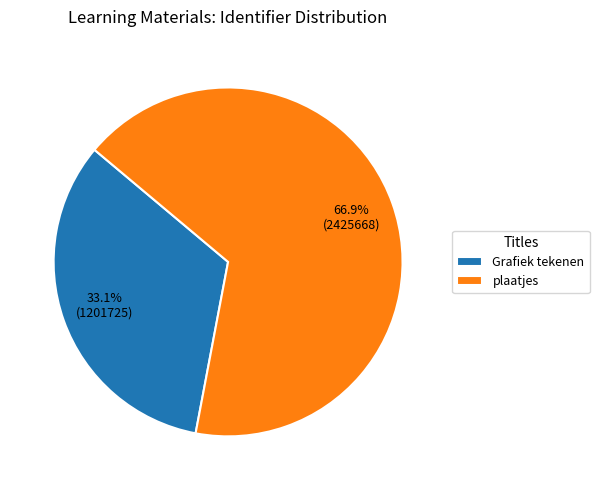

Between plaatjes and Grafiek tekenen, which is larger?

plaatjes